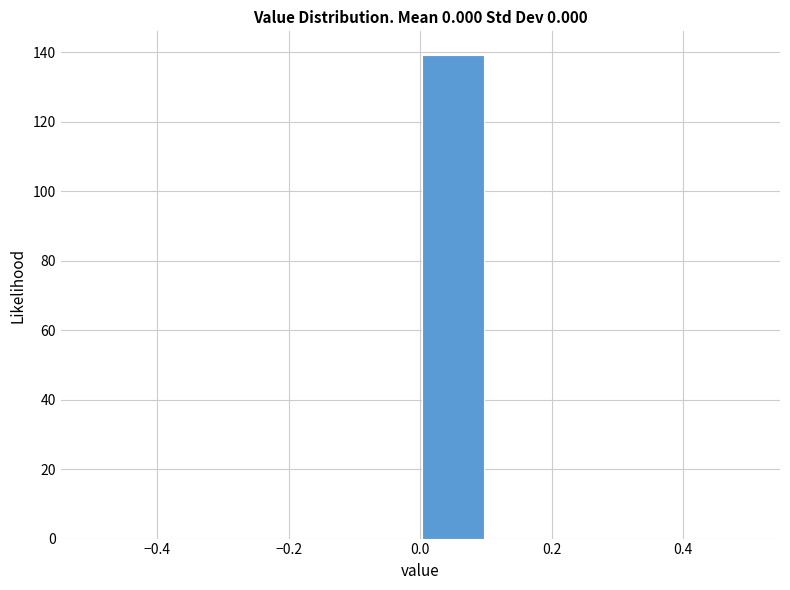

Reading left to right, list every bar in this chart as the range it spans on the x-axis followed by its height. The values are not printed on the chart, so give them approximately, as read against the axis.

-0.5 to -0.4: 0
-0.4 to -0.3: 0
-0.3 to -0.2: 0
-0.2 to -0.1: 0
-0.1 to 0.0: 0
0.0 to 0.1: 140
0.1 to 0.2: 0
0.2 to 0.3: 0
0.3 to 0.4: 0
0.4 to 0.5: 0